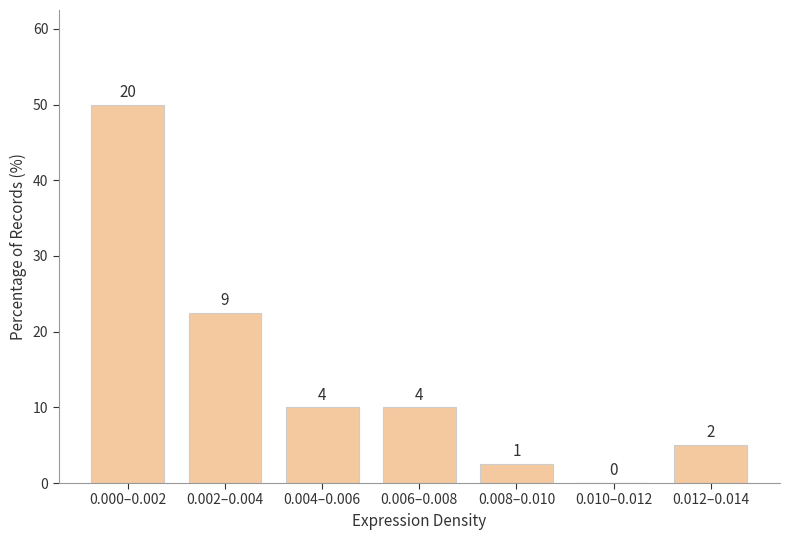

Are the bars horizontal?

No